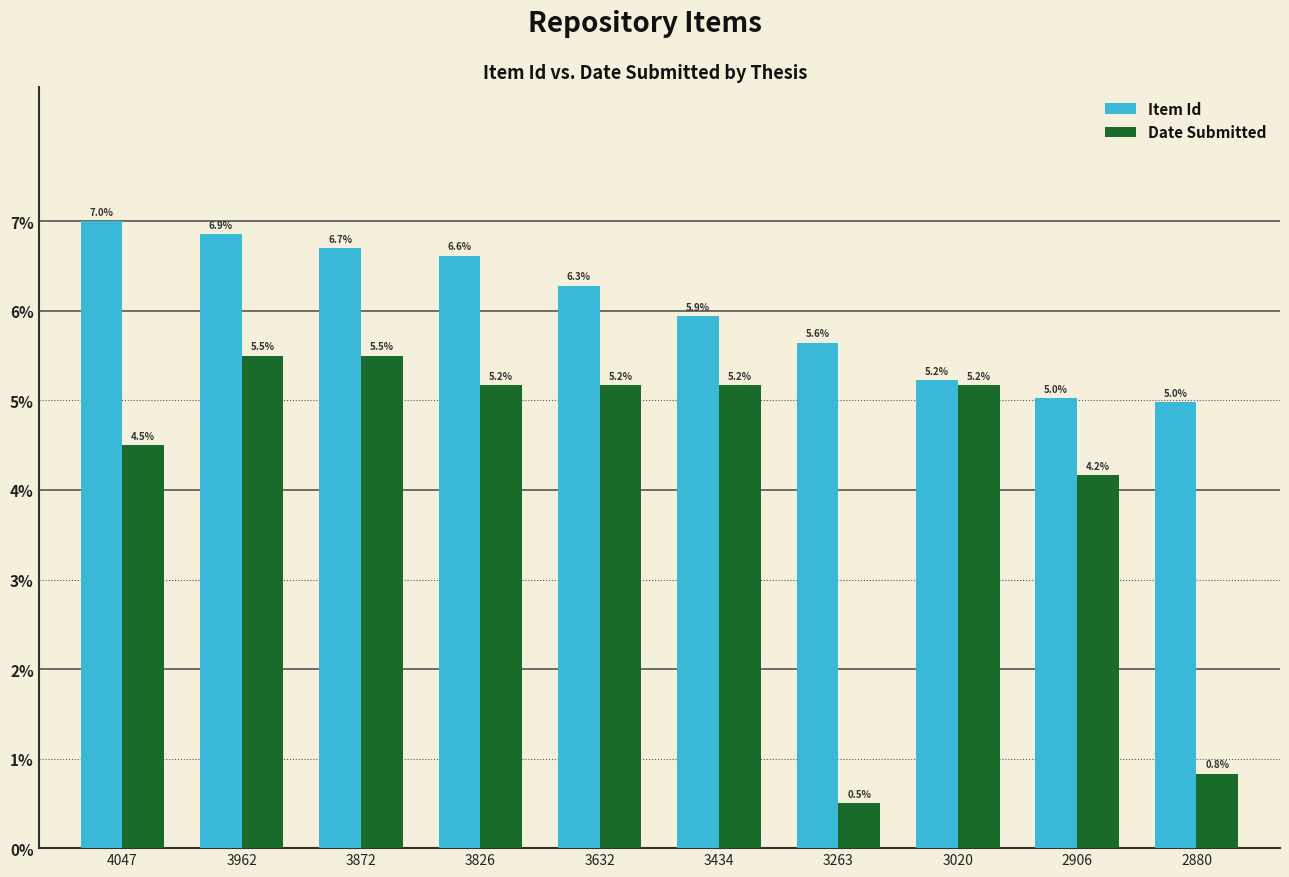

The value of Item Id at 3632 is 6.3. True or false?

True